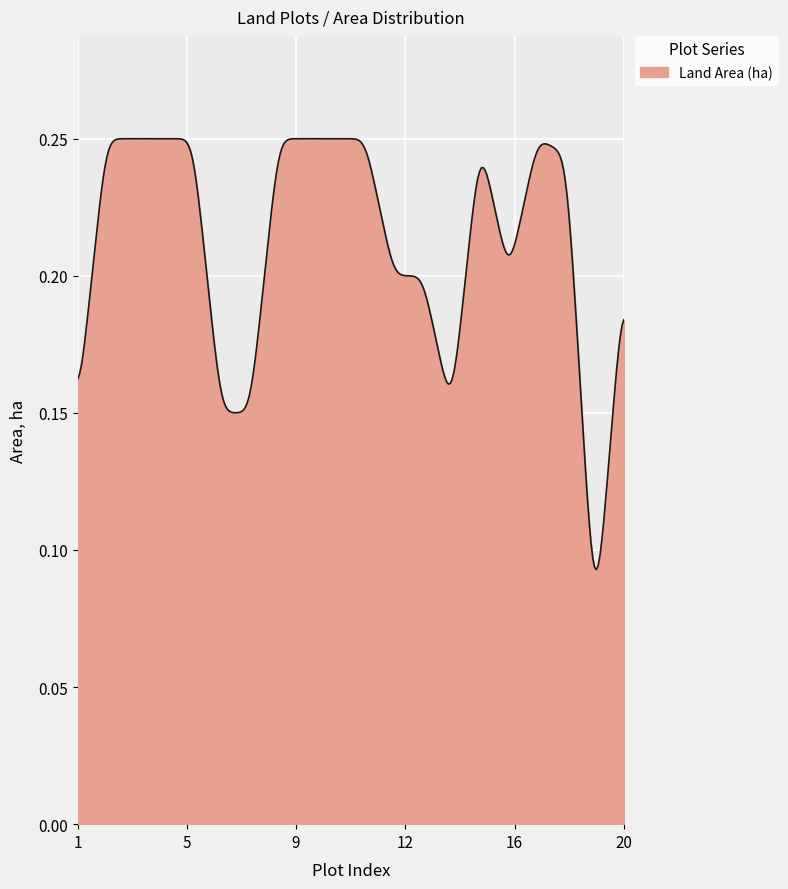

What is the average value?

0.2